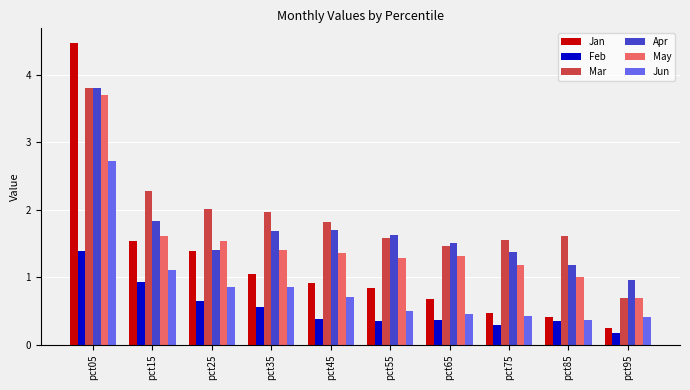

How many bars are there in total?

60